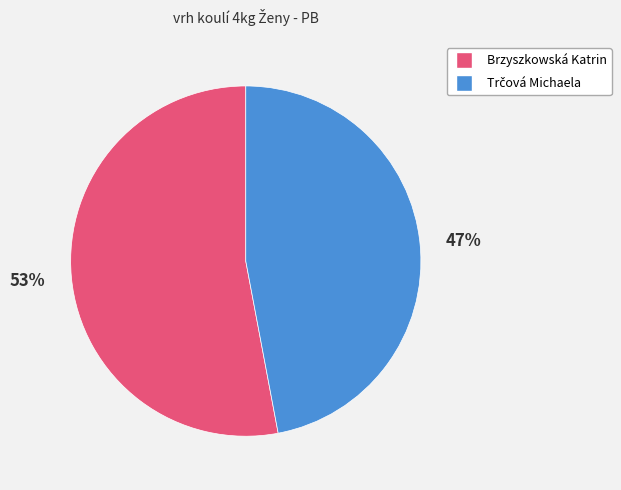

To the nearest percent, what is the difference between the largest and smallest slice percentages?

6%